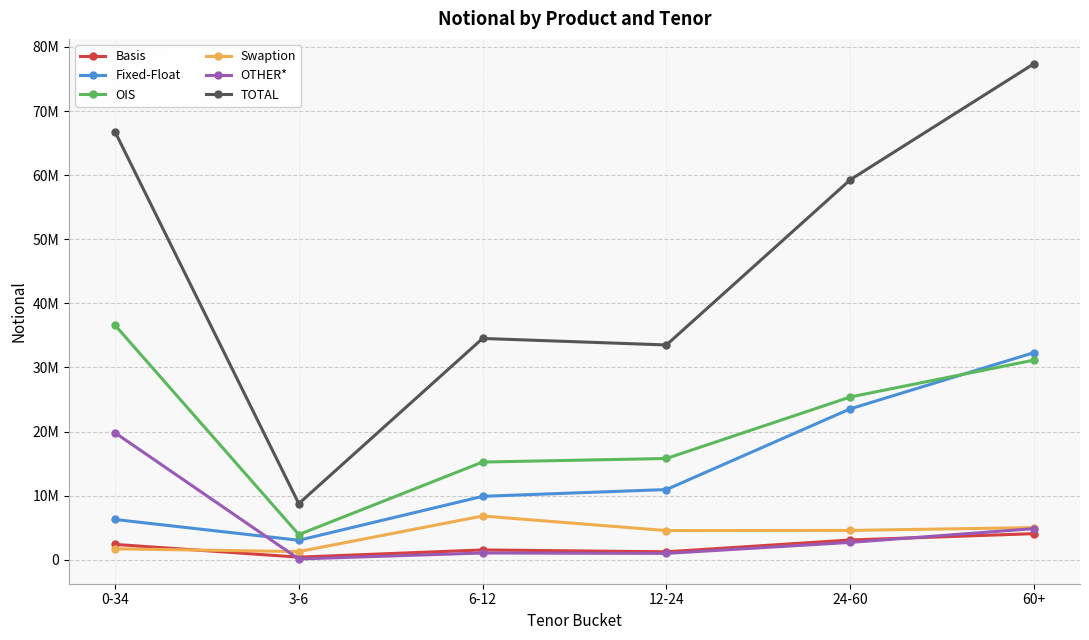

What is the label of the 3rd point from the right?

12-24